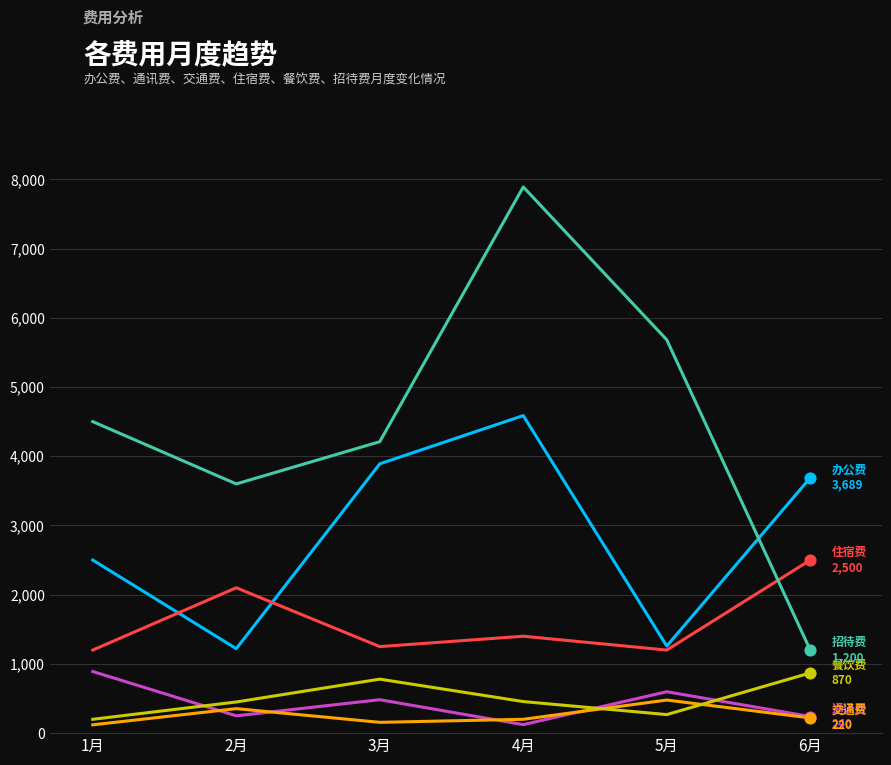

What is the total value across all series at 1月?

9410